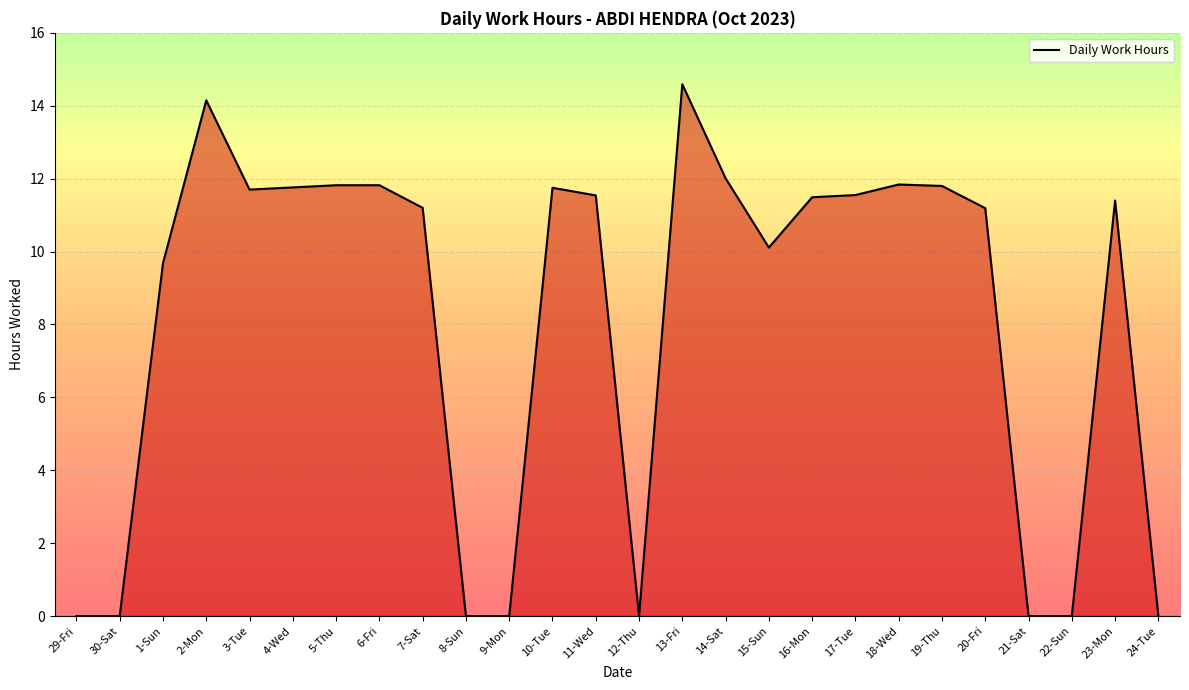

Which label corresponds to the largest value in the chart?

13-Fri